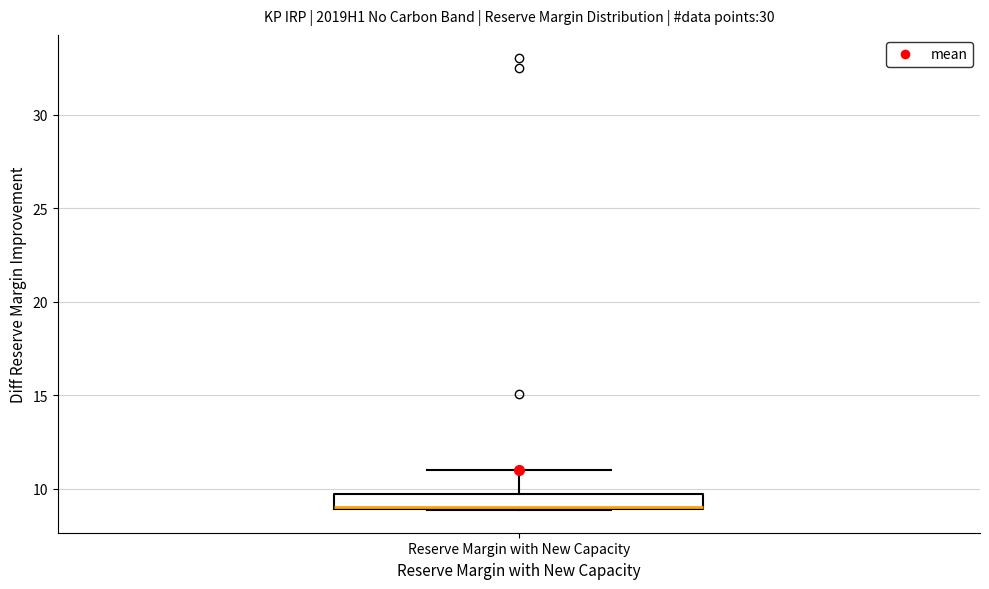

Where does the upper whisker of the box for Reserve Margin with New Capacity end on the y-axis? The values are not printed on the chart, so give them approximately, as read against the axis.

11